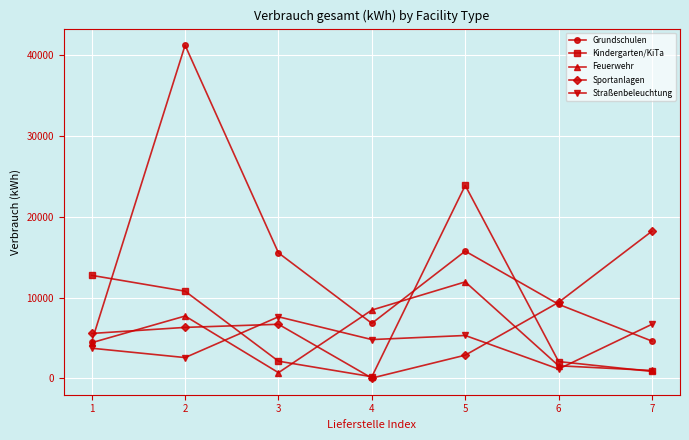

How many lines are shown in the chart?

5